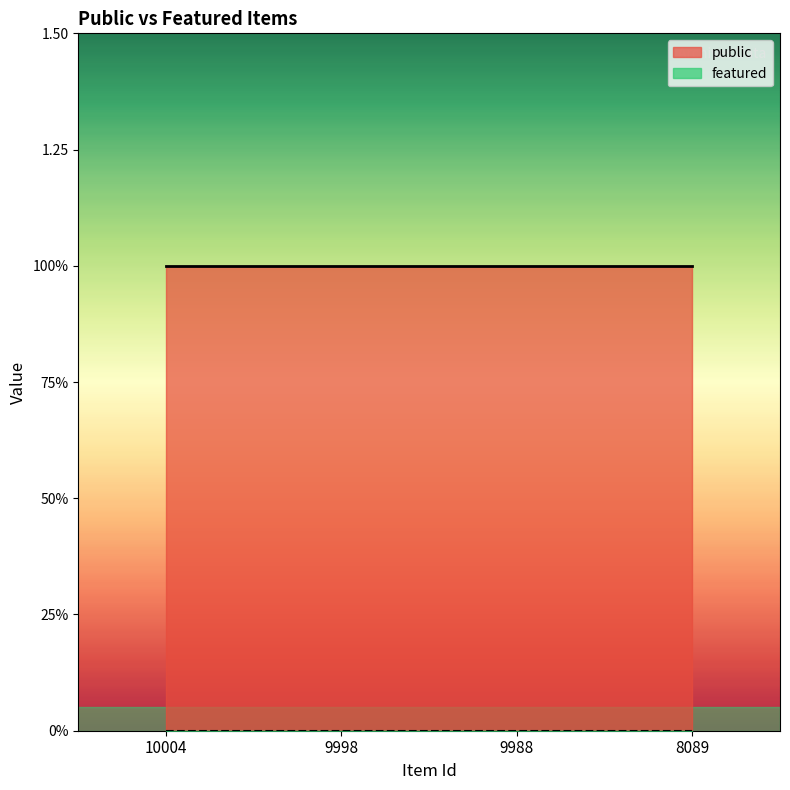

True or false: featured and public intersect in this chart.

False